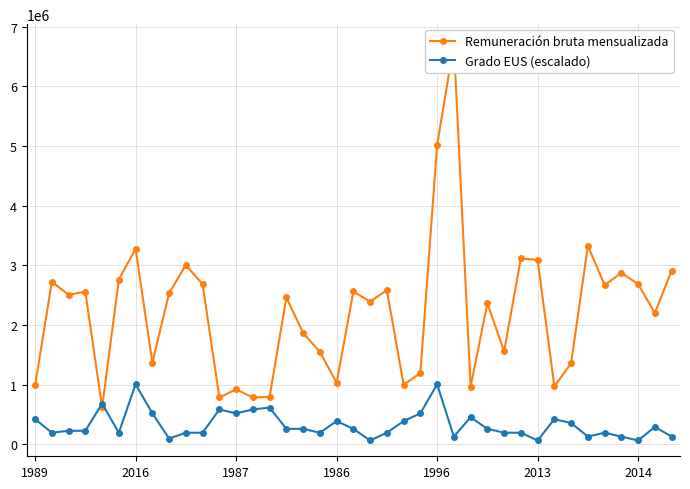

What is the value of the Grado EUS (escalado) point at the 14th from the left?

584335.3